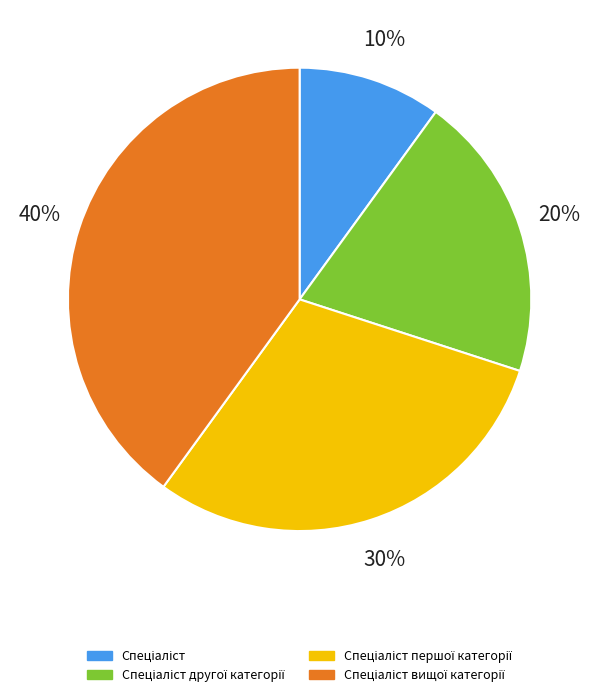

The Спеціаліст вищої категорії slice represents 40% of the pie. True or false?

True